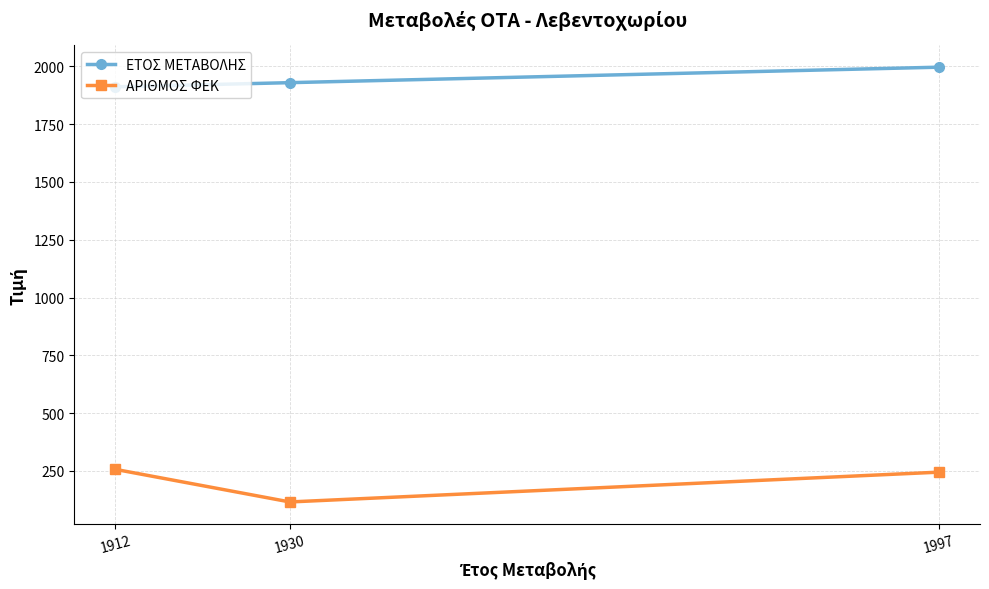

What is the minimum value shown in the chart?

115